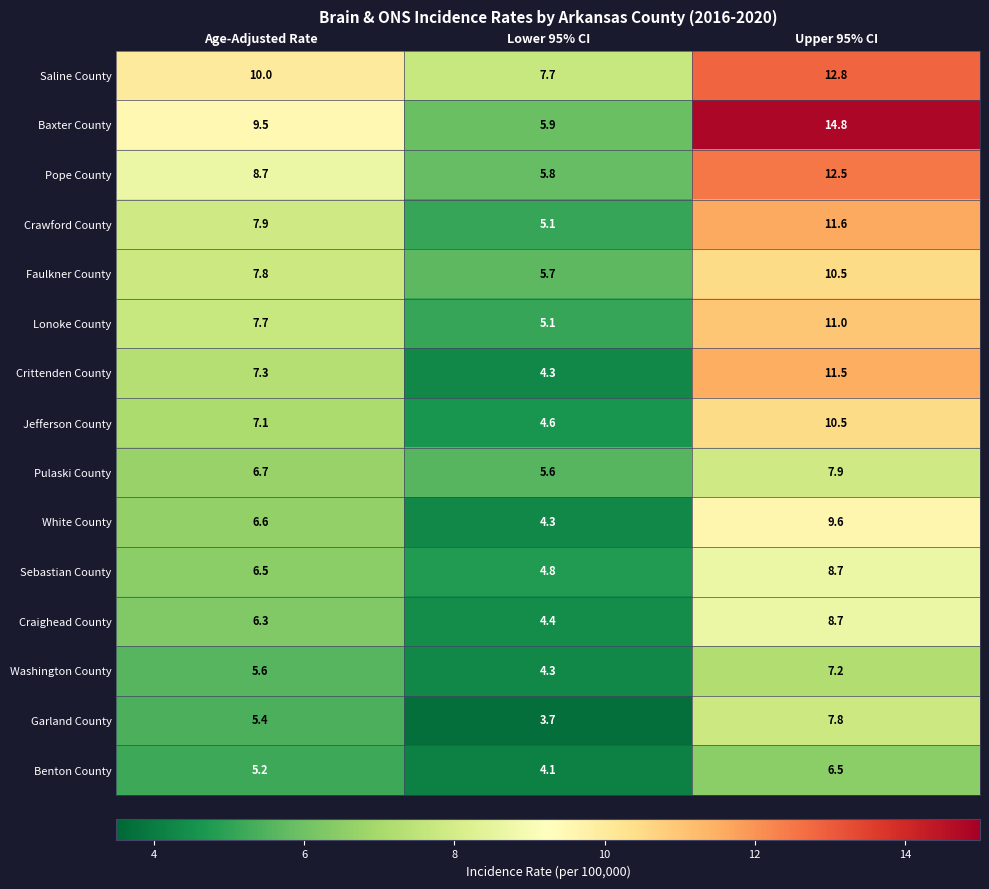

What is the difference between the second highest and minimum values in the Lonoke County series?

2.6